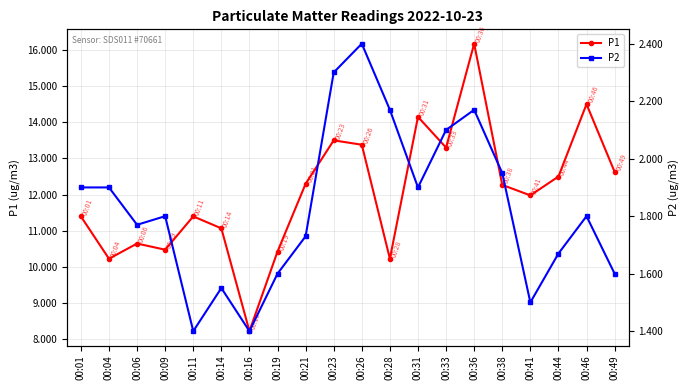

At which category is the sum across all series the highest?

00:36